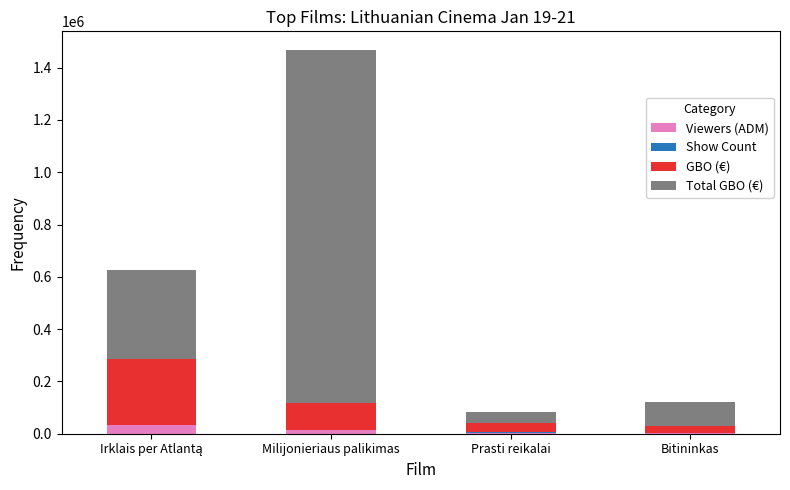

What is the maximum value for Viewers (ADM)?

33447.0